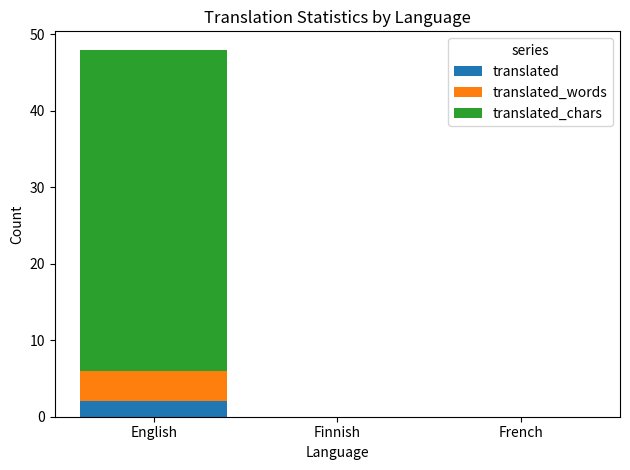

At which category is the sum across all series the highest?

English